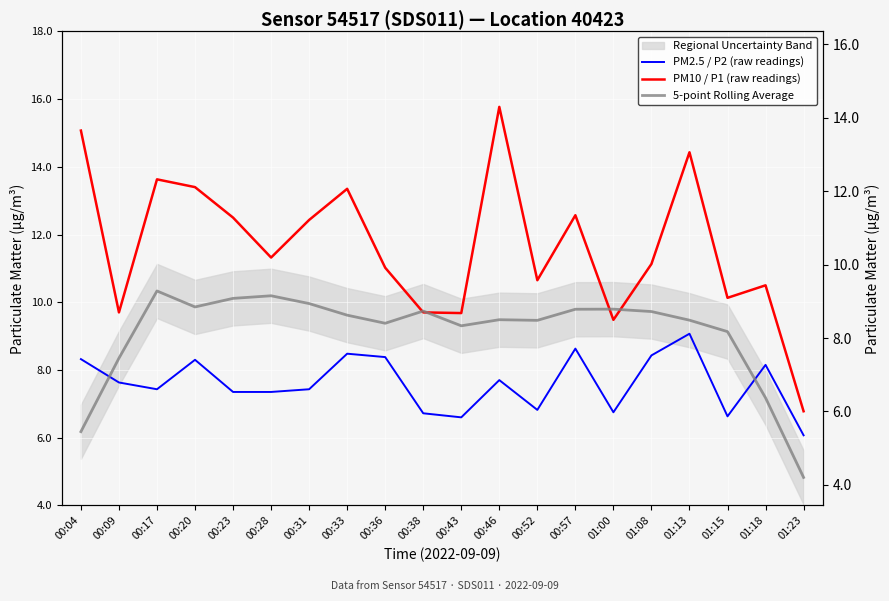

Which category has the highest value across all series?

00:46